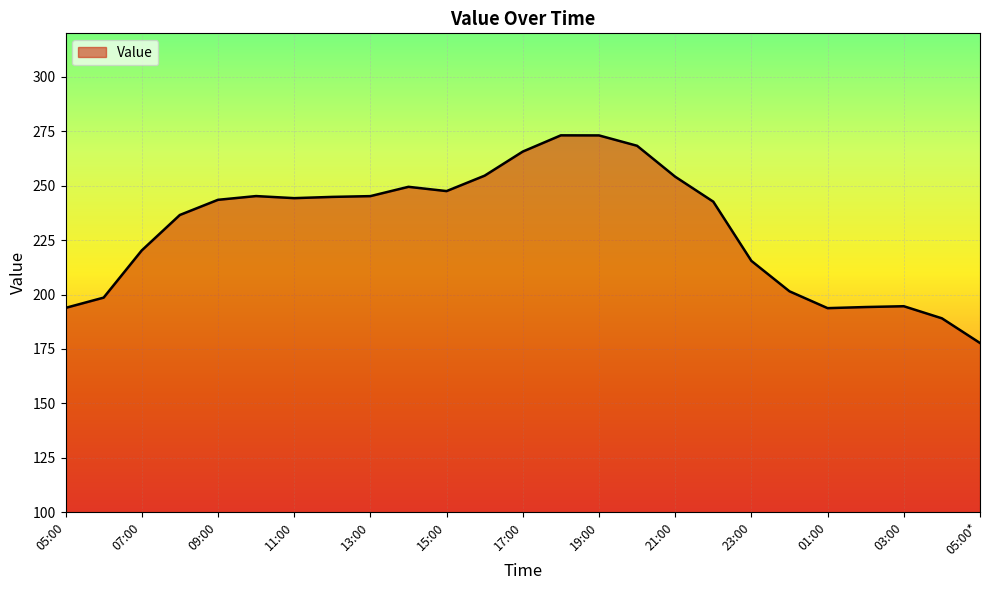

What is the difference between the maximum and minimum values?

95.4